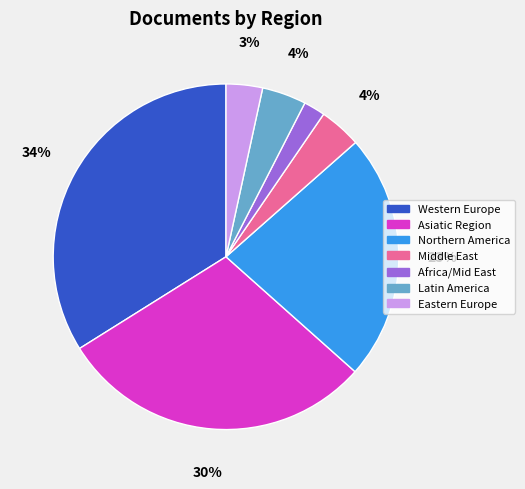

How many slices are in this pie chart?

7